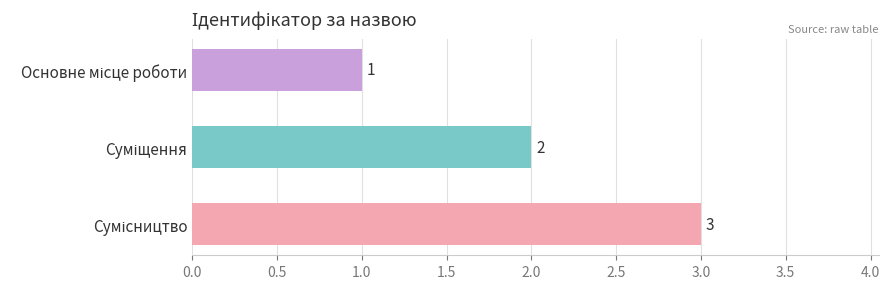

Count the values in the range 1 to 3.

3